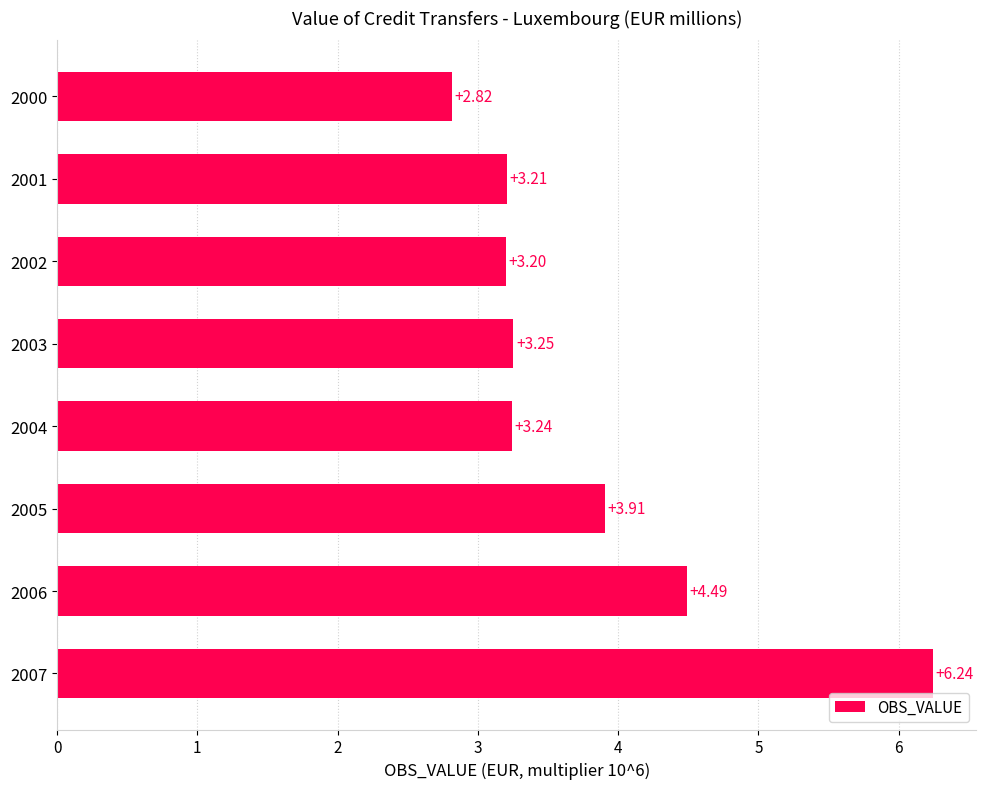

At which label is the value closest to 4?

2005